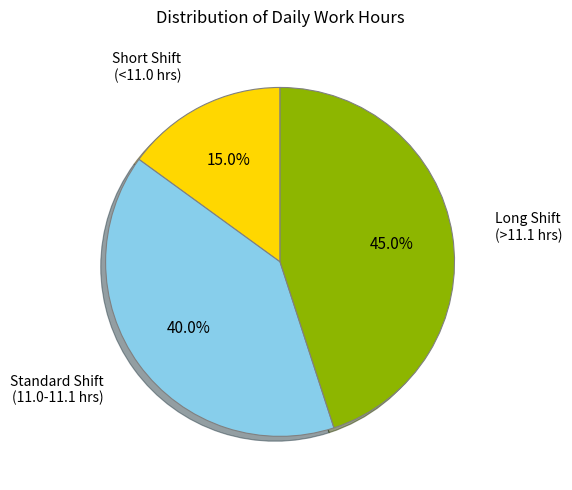

Is there any slice that represents more than half of the pie?

No